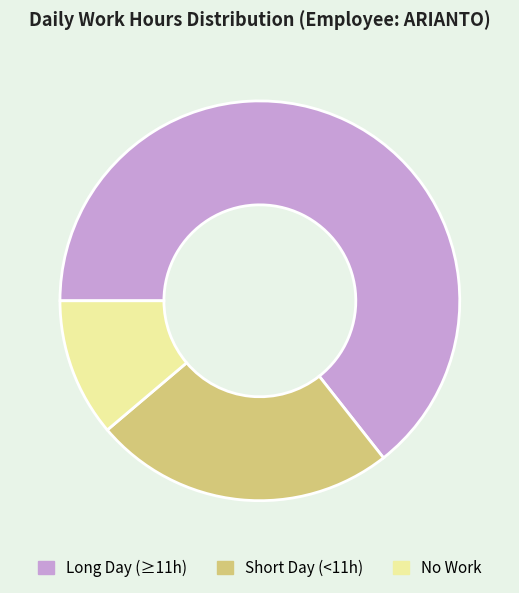

Rank the categories by value from highest to lowest.

Long Day (≥11h), Short Day (<11h), No Work